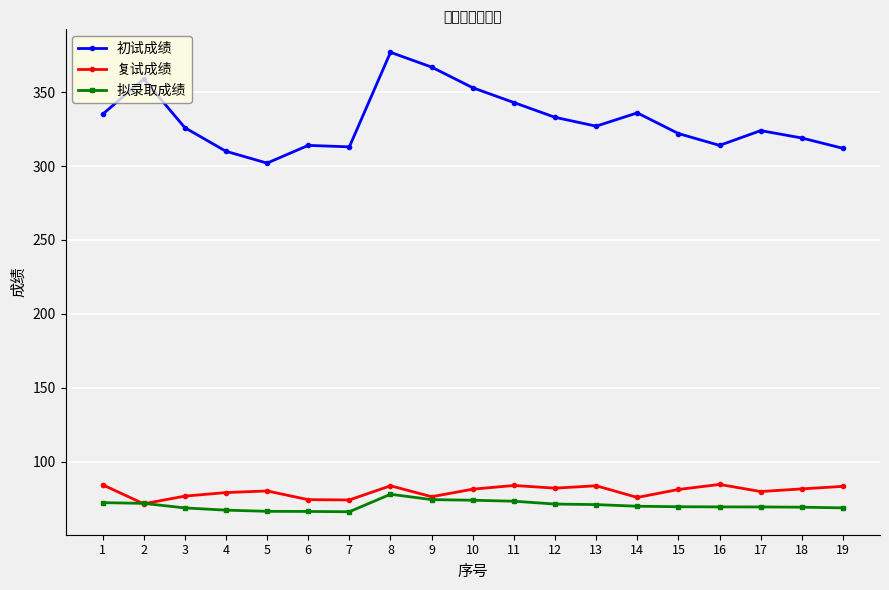

Is it true that 拟录取成绩 equals 77.9 at 8?

True